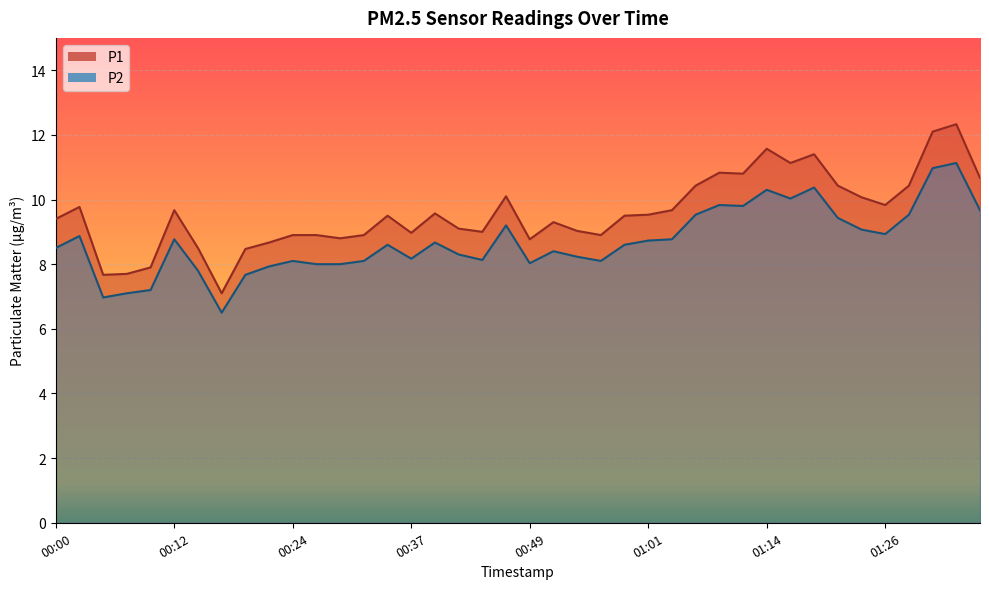

True or false: P1 and P2 cross at least once.

False